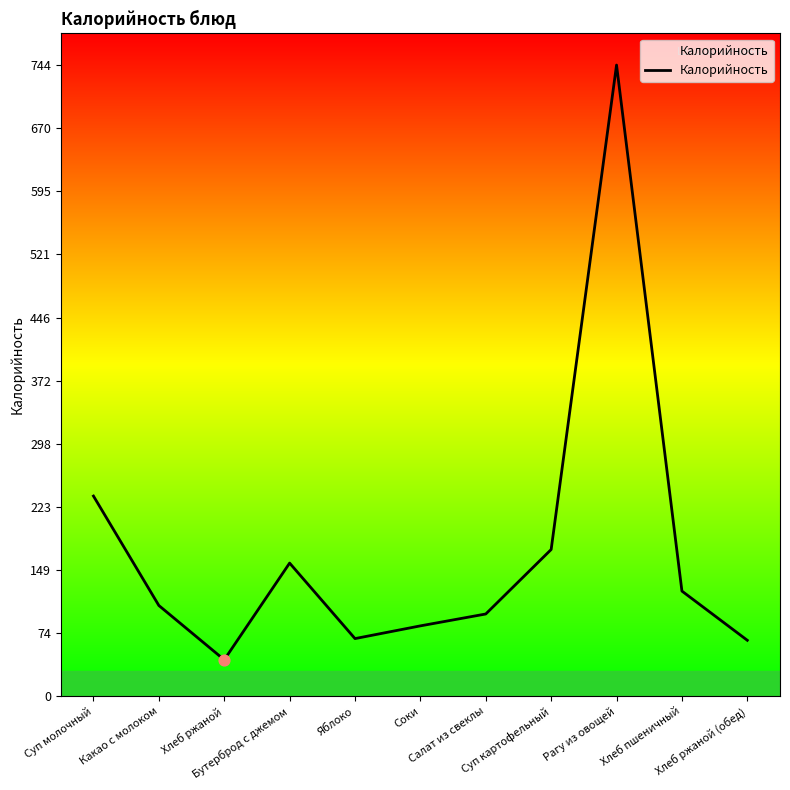

Which has a higher value, Хлеб ржаной (обед) or Какао с молоком?

Какао с молоком